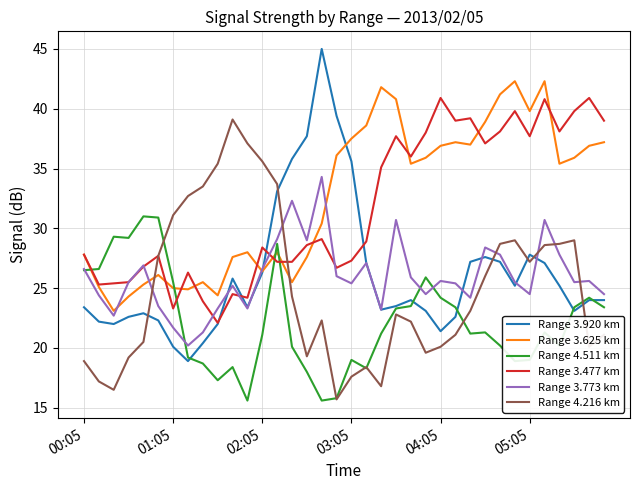

In Range 3.625 km, how many points are higher than both neighbors (excluding endpoints)?

8